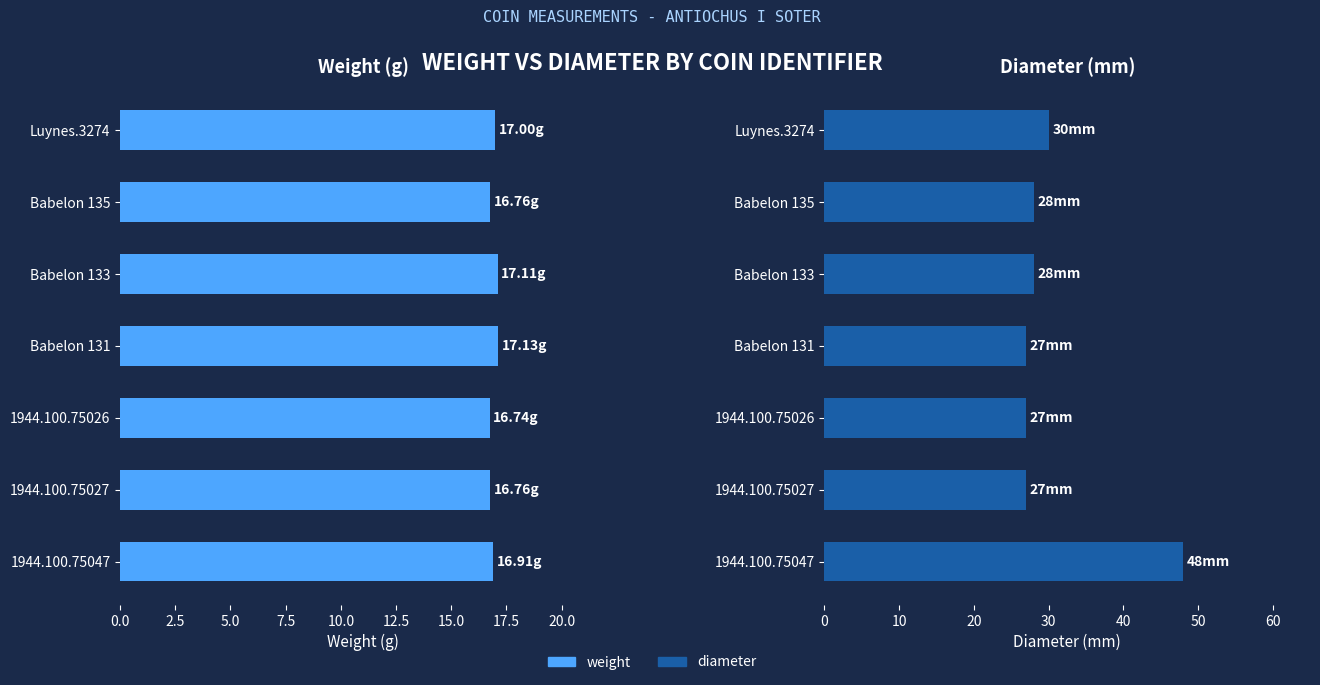

What position from the left is 1944.100.75047?

1